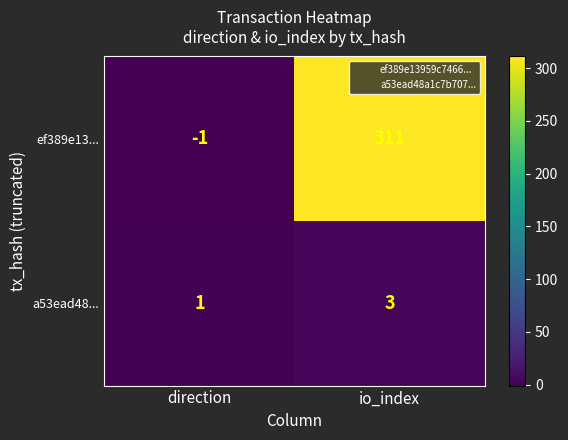

List the series in order of their peak value, lowest first.

a53ead48..., ef389e13...